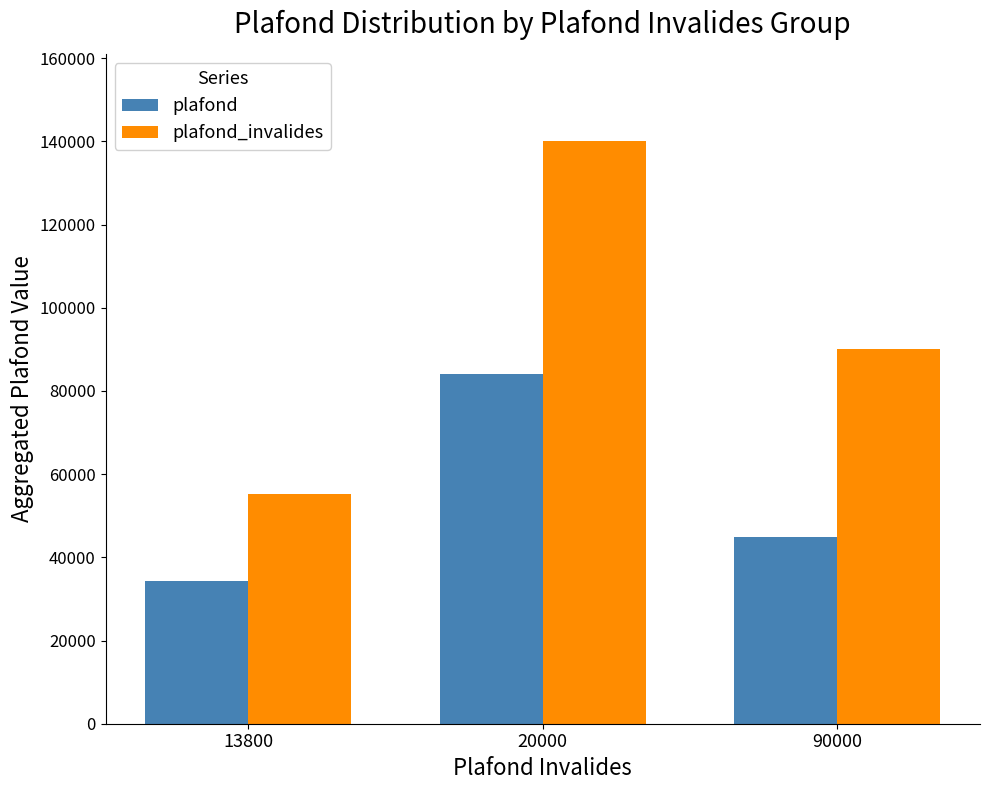

How many groups of bars are there?

3